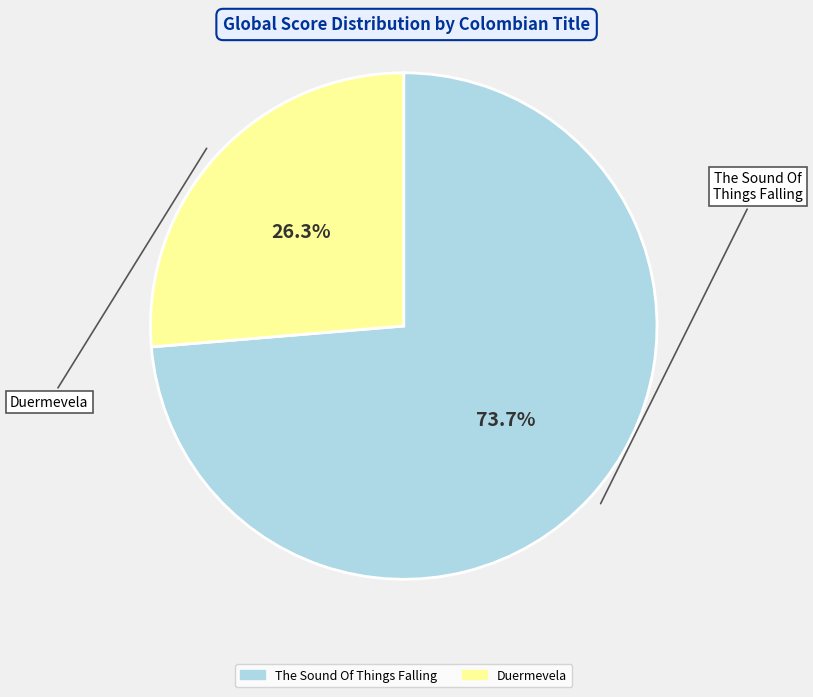

Which category accounts for the majority?

The Sound Of Things Falling